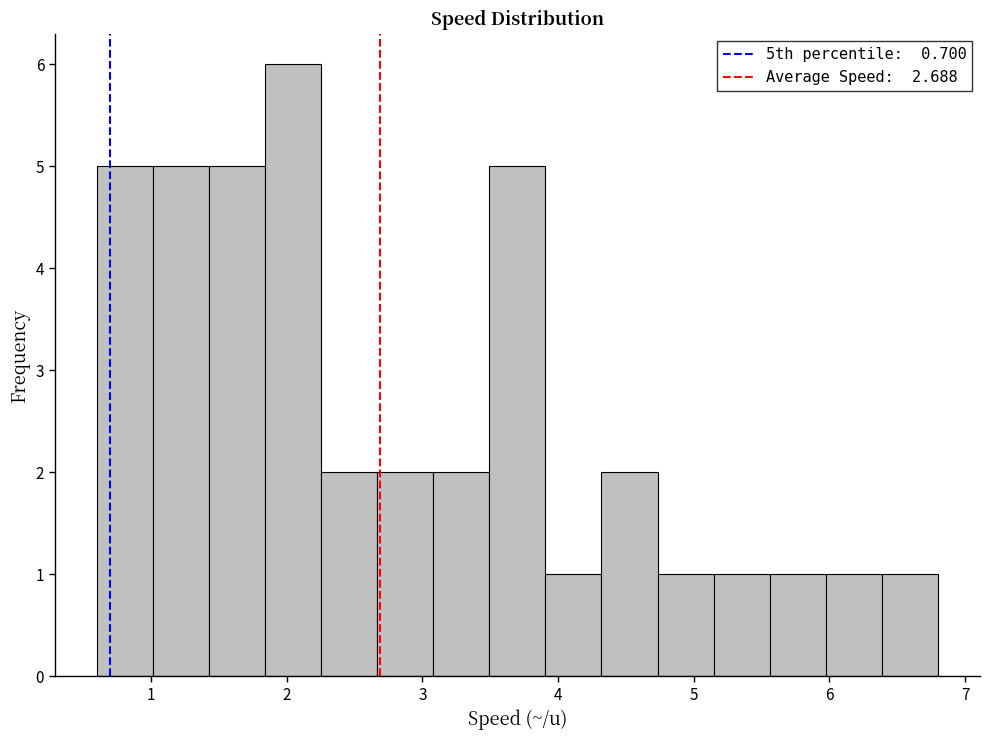

Over which range of the x-axis is the bar tallest?

1.8 to 2.3